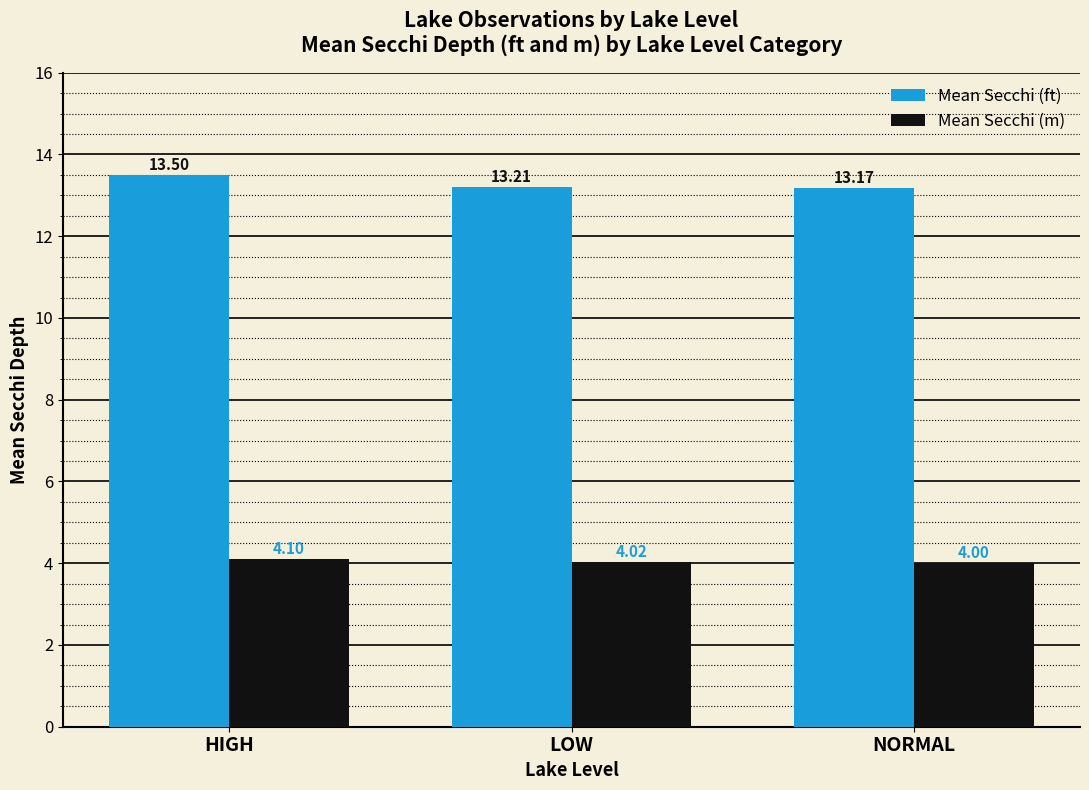

The value of Mean Secchi (m) at HIGH is 4.1. True or false?

True